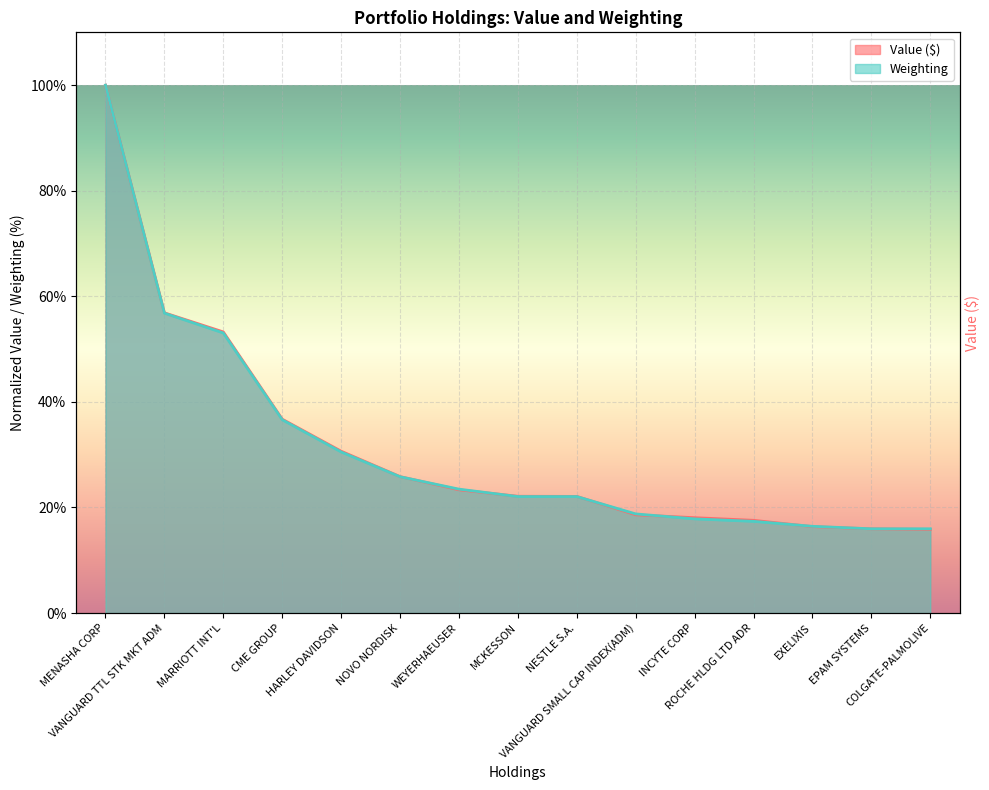

What position from the right is HARLEY DAVIDSON?

11